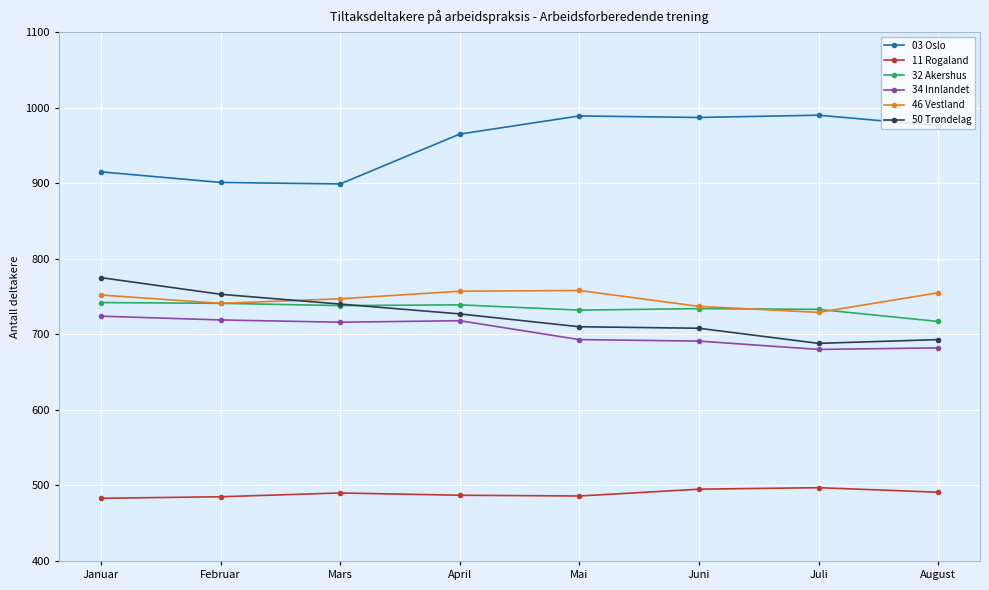

What is the difference between the highest and lowest values at August?

485